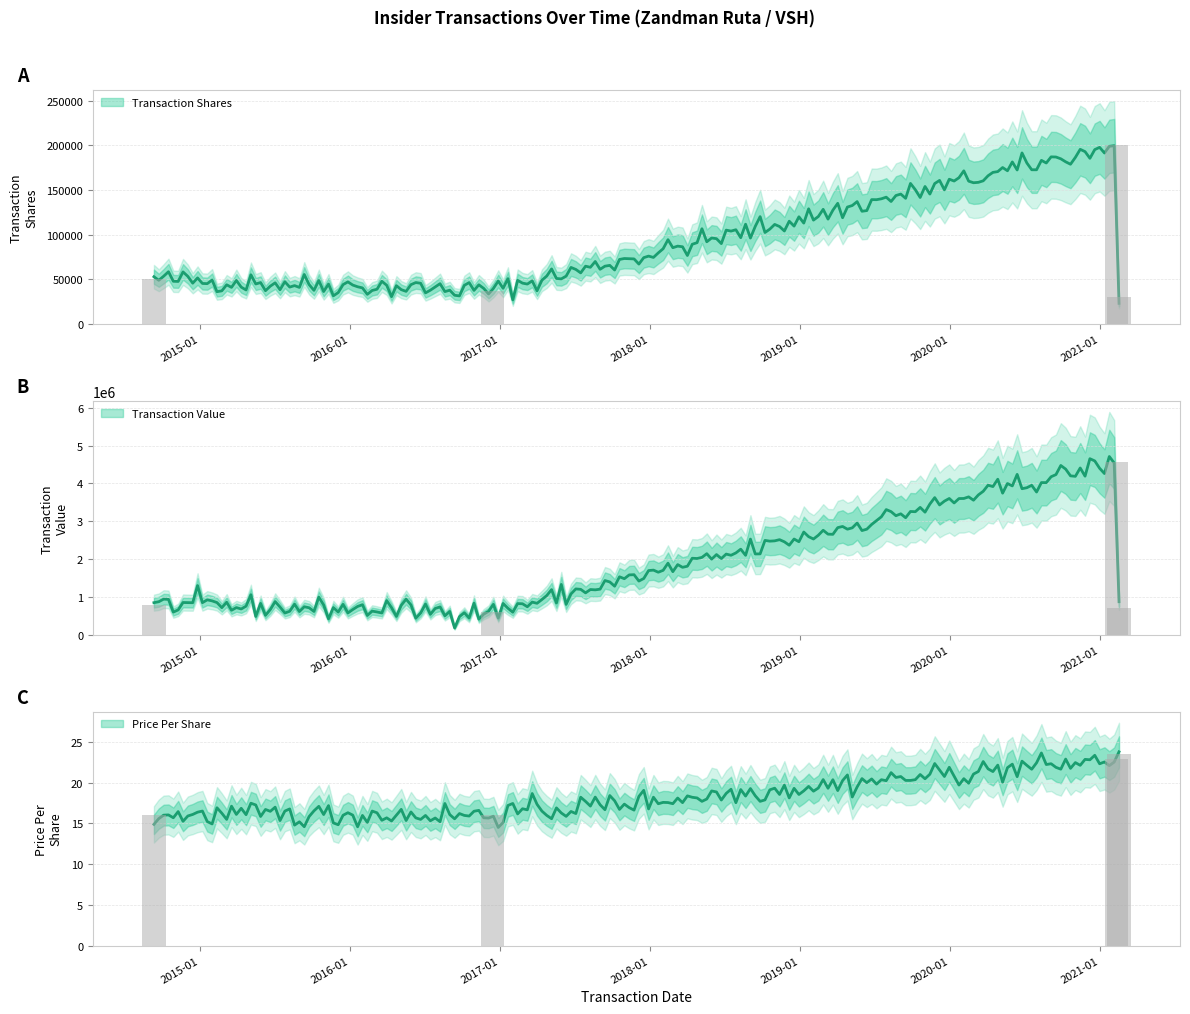

List the labels in order of transactionPricePerShare value, largest first.

2021-02-16, 2021-02-10, 2016-12-13, 2014-09-11